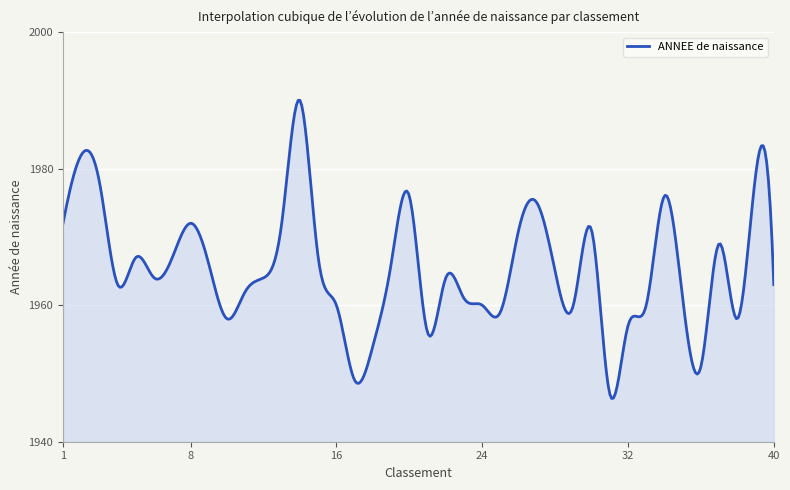

What is the difference between the maximum and minimum values?

43.7